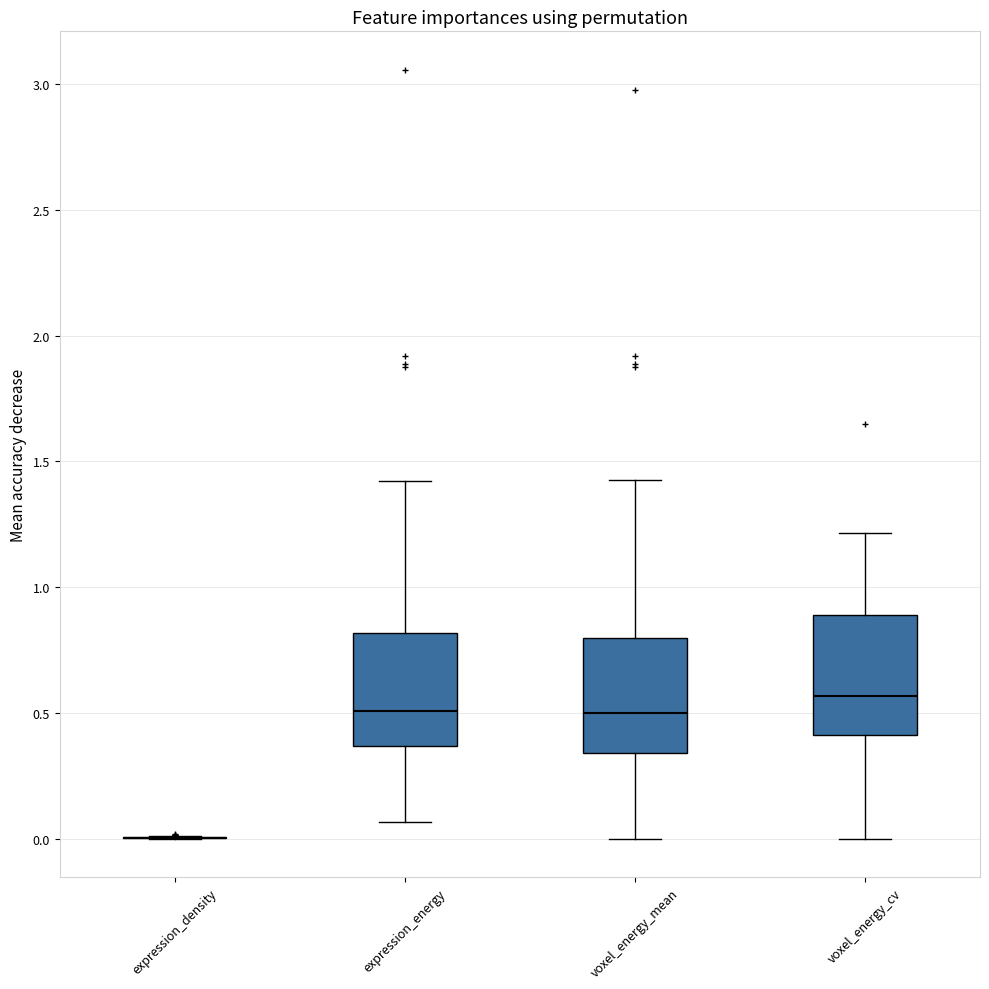

Where is the lower edge of the box for voxel_energy_mean on the y-axis? The values are not printed on the chart, so give them approximately, as read against the axis.

0.35